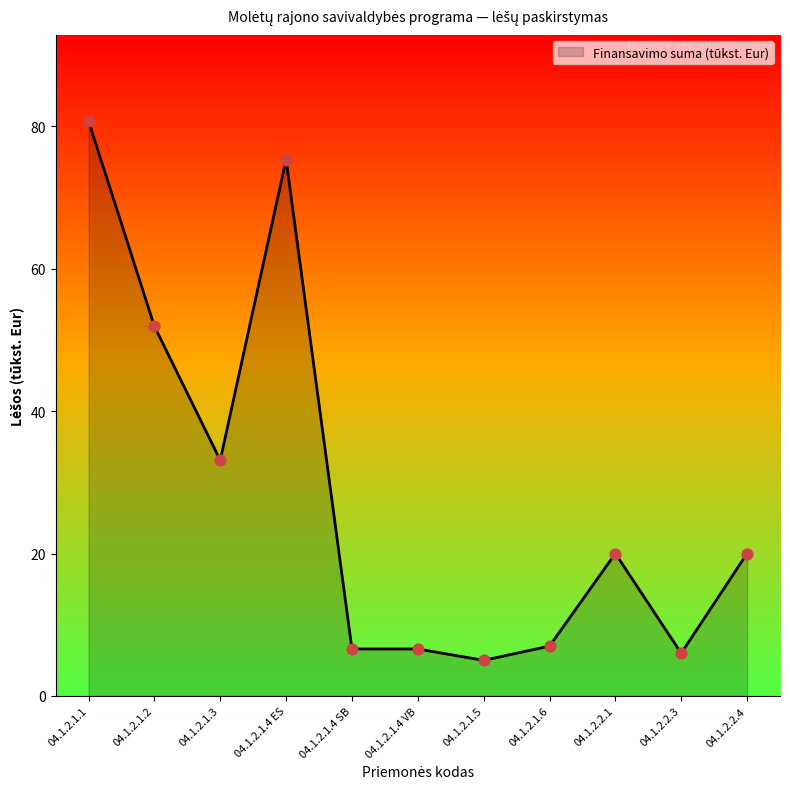

What is the change in value from 04.1.2.1.4 VB to 04.1.2.1.5?

-1.6